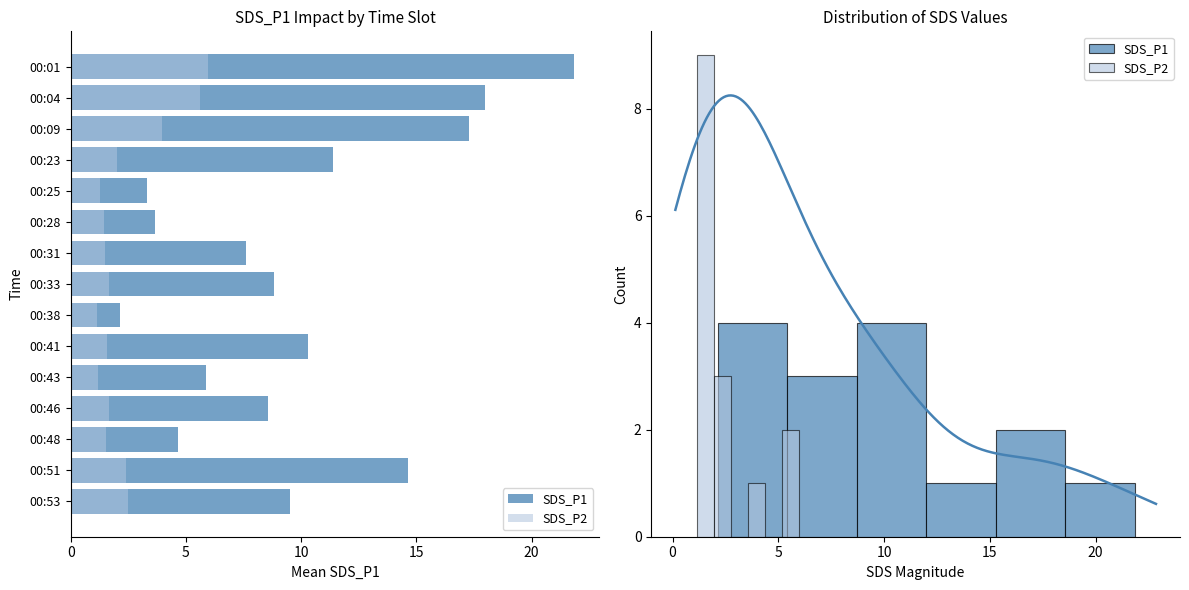

At 00:23, list the series in order from largest to smallest.

SDS_P1, SDS_P2